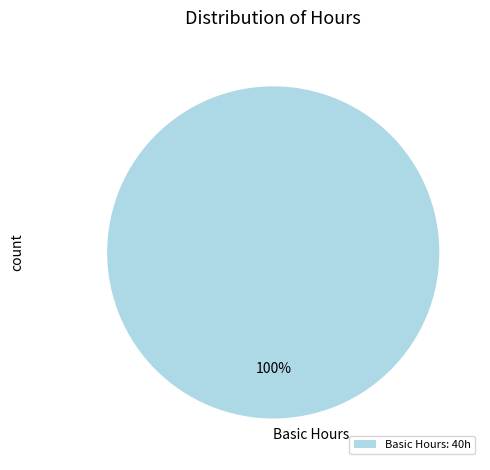

Is it true that Basic Hours is 100% of the pie?

True